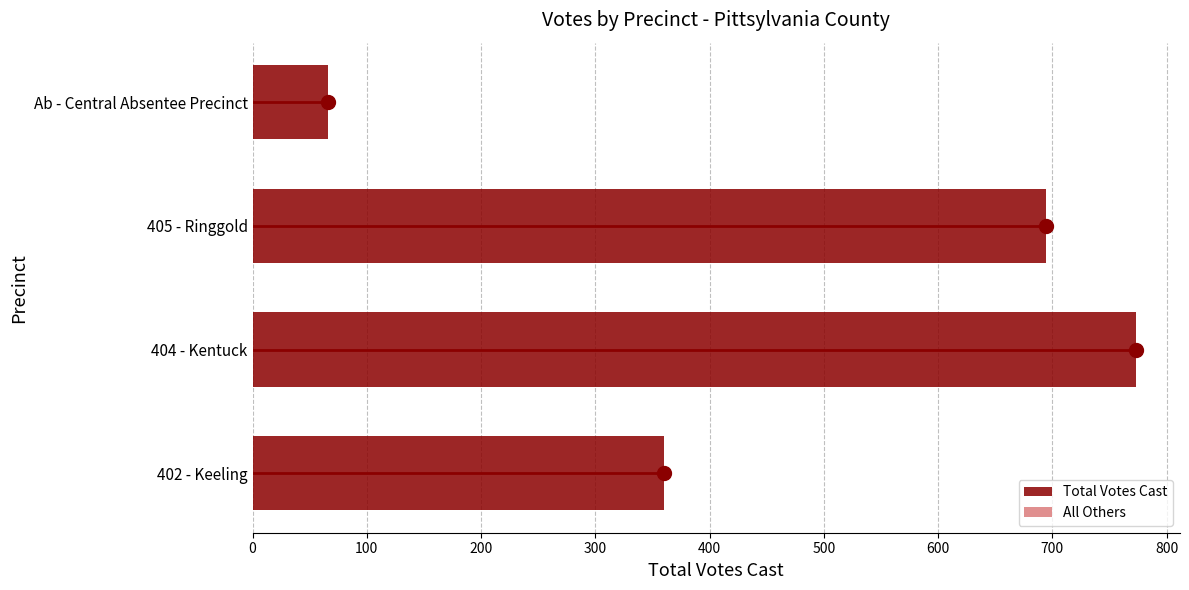

Rank the categories by value from lowest to highest.

Ab - Central Absentee Precinct, 402 - Keeling, 405 - Ringgold, 404 - Kentuck